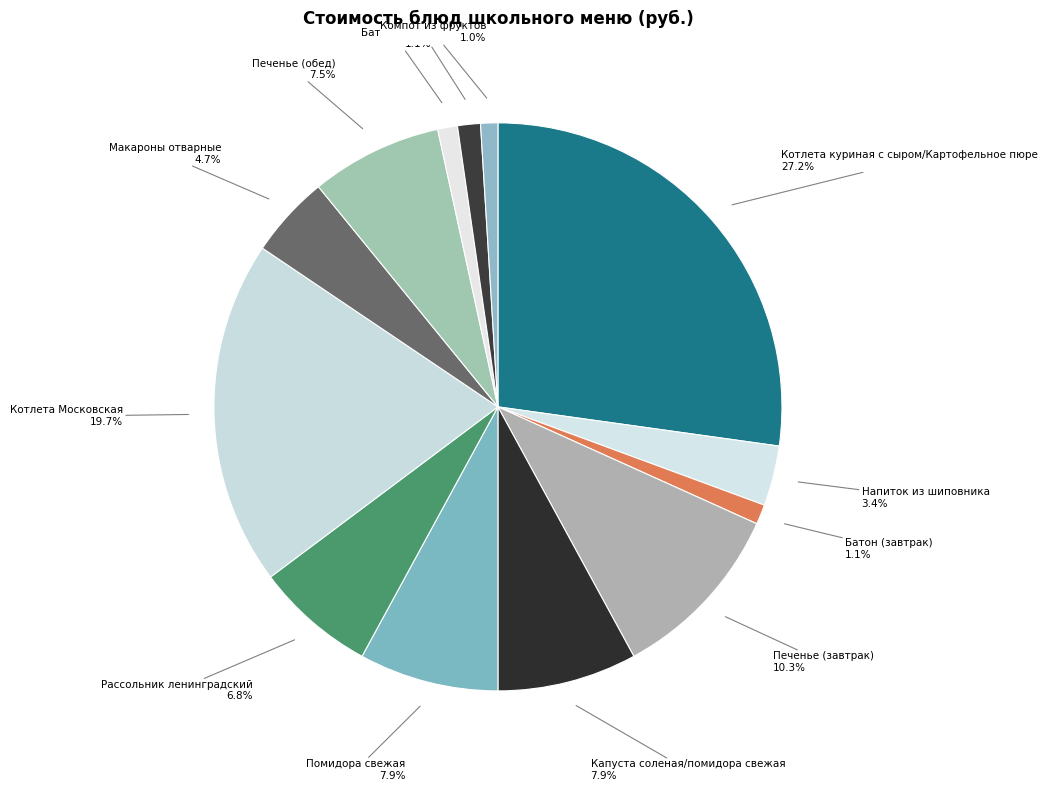

Which slice is the smallest?

Компот из фруктов